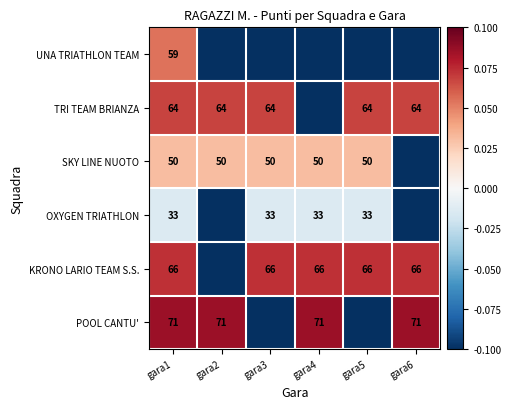

How many distinct data groups are displayed?

6